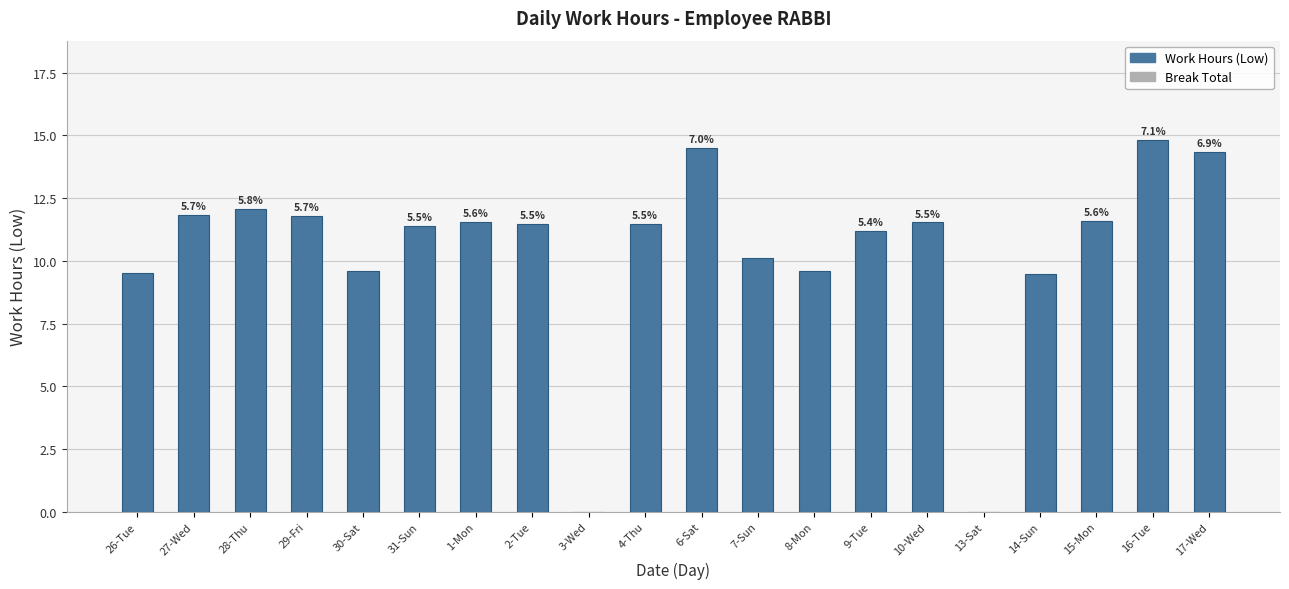

What is the change in value from 6-Sat to 17-Wed?

-0.2